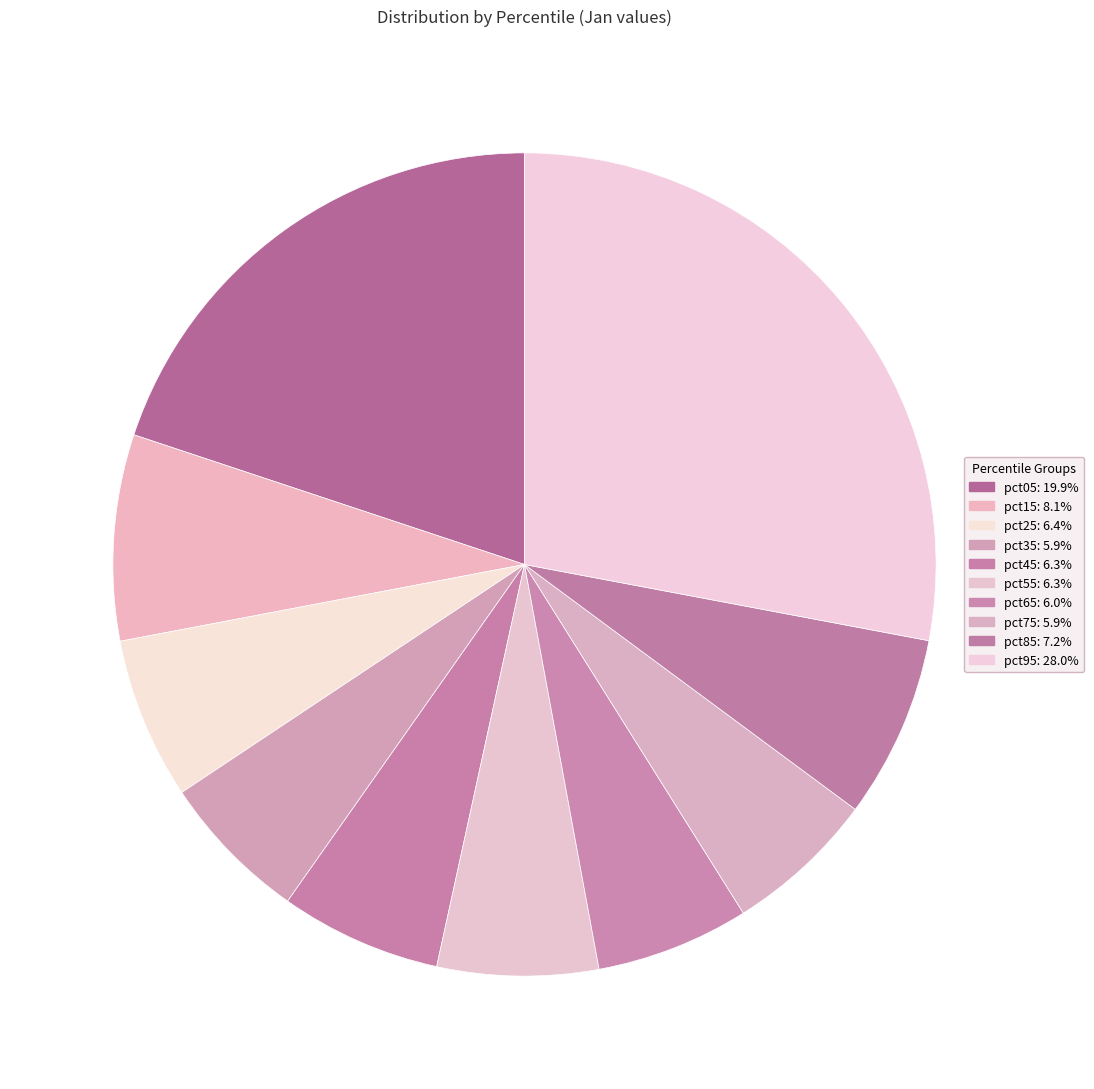

What is the largest slice in the pie chart?

pct95